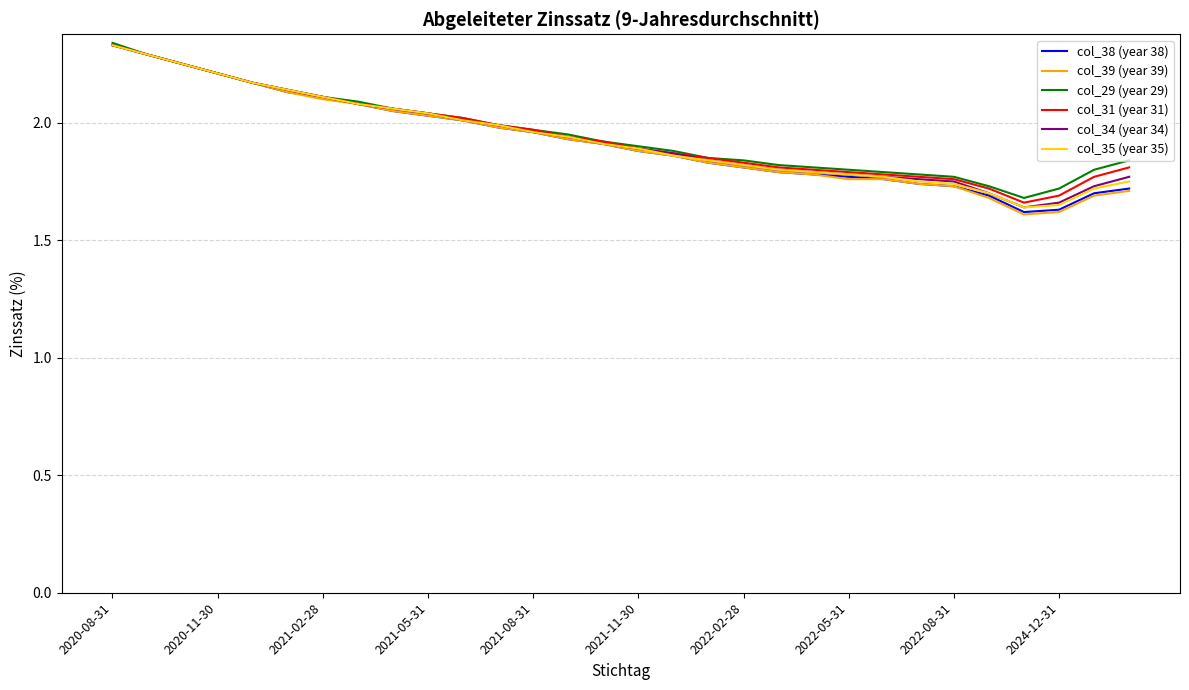

Which series has the widest spread of values?

col_39 (year 39)